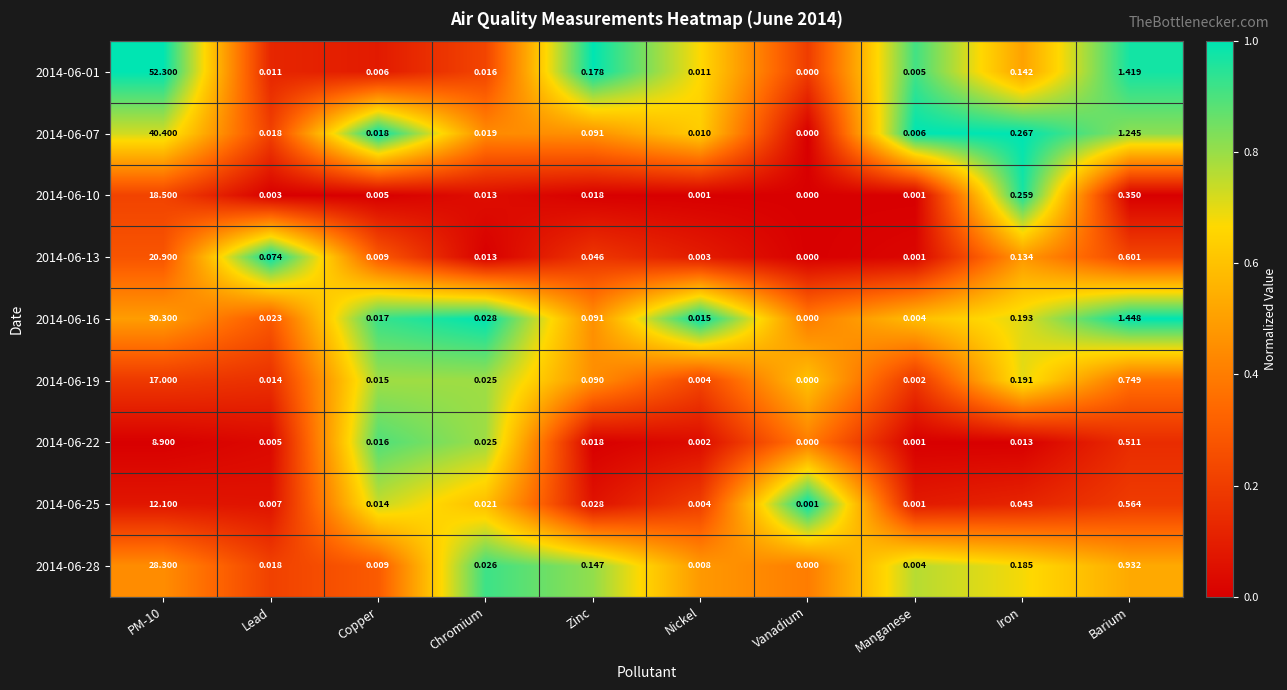

Which series has the largest range (max minus min)?

2014-06-01